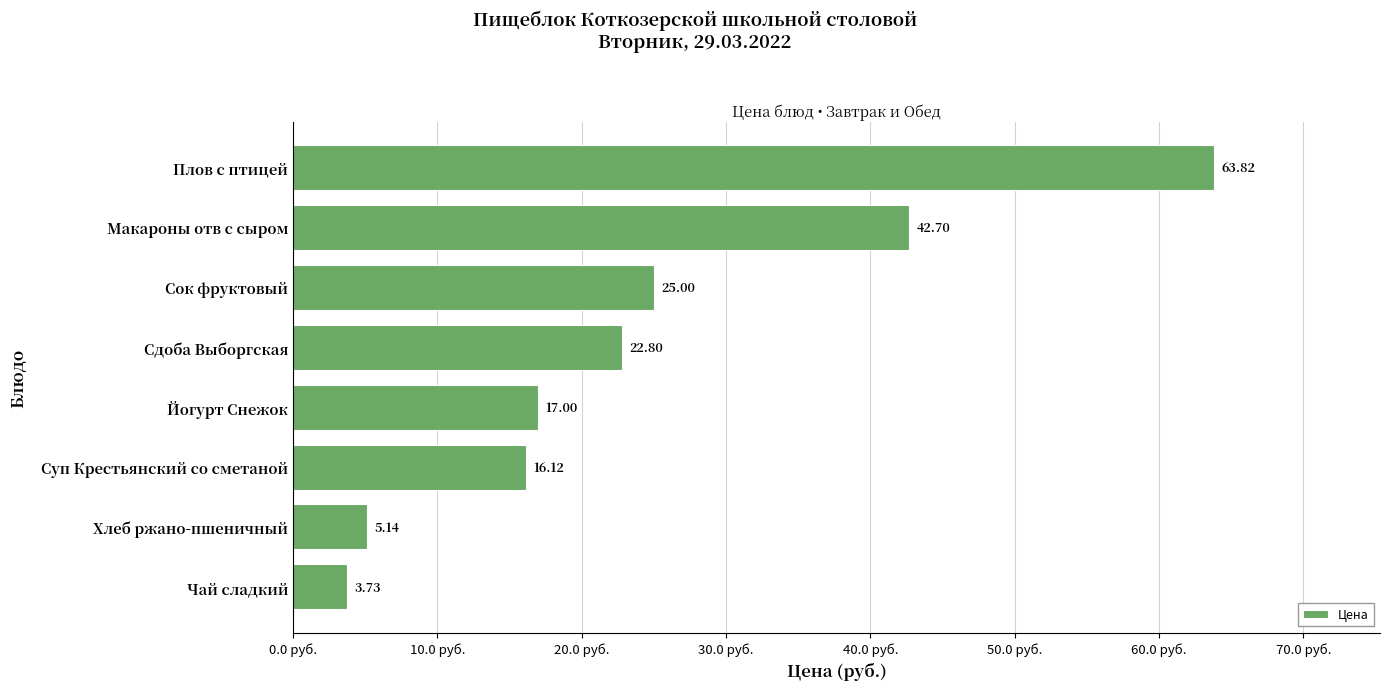

What is the average value?

24.5